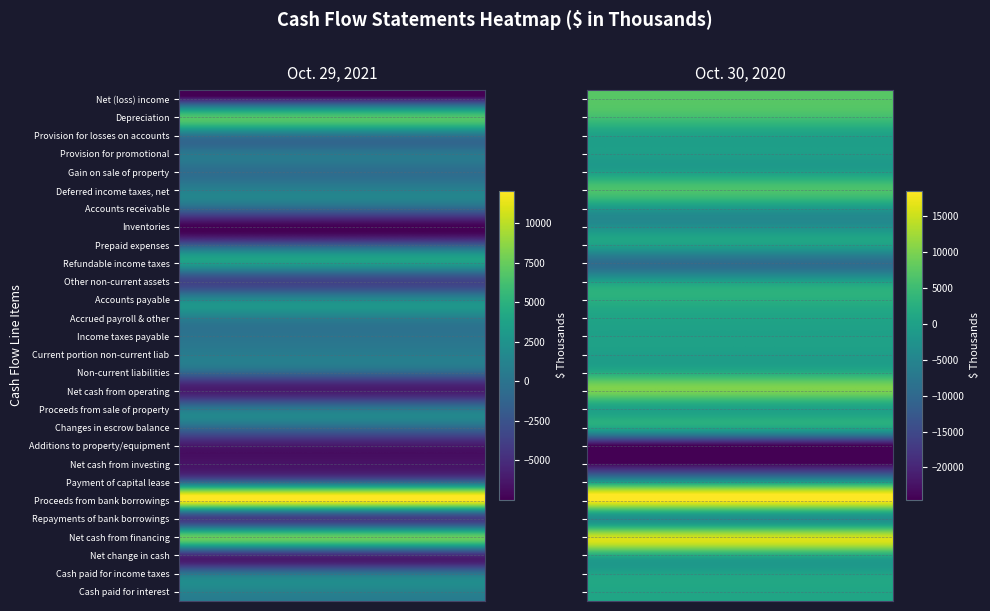

What is the difference between the maximum and minimum values in the Additions to property/equipment series?

18243